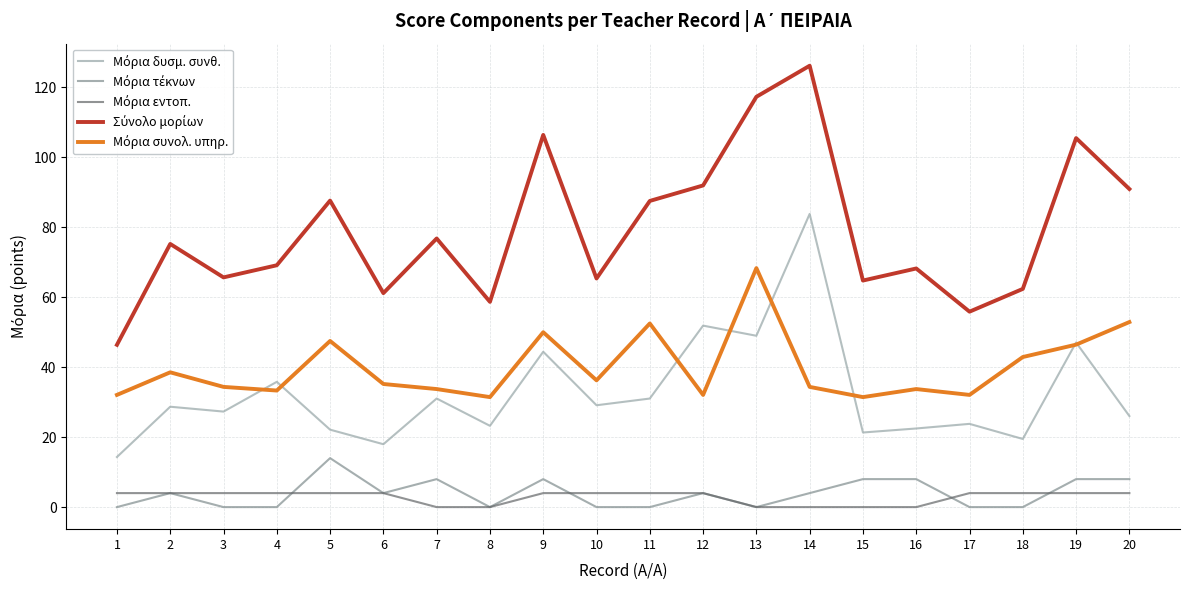

Which category has the highest value across all series?

14